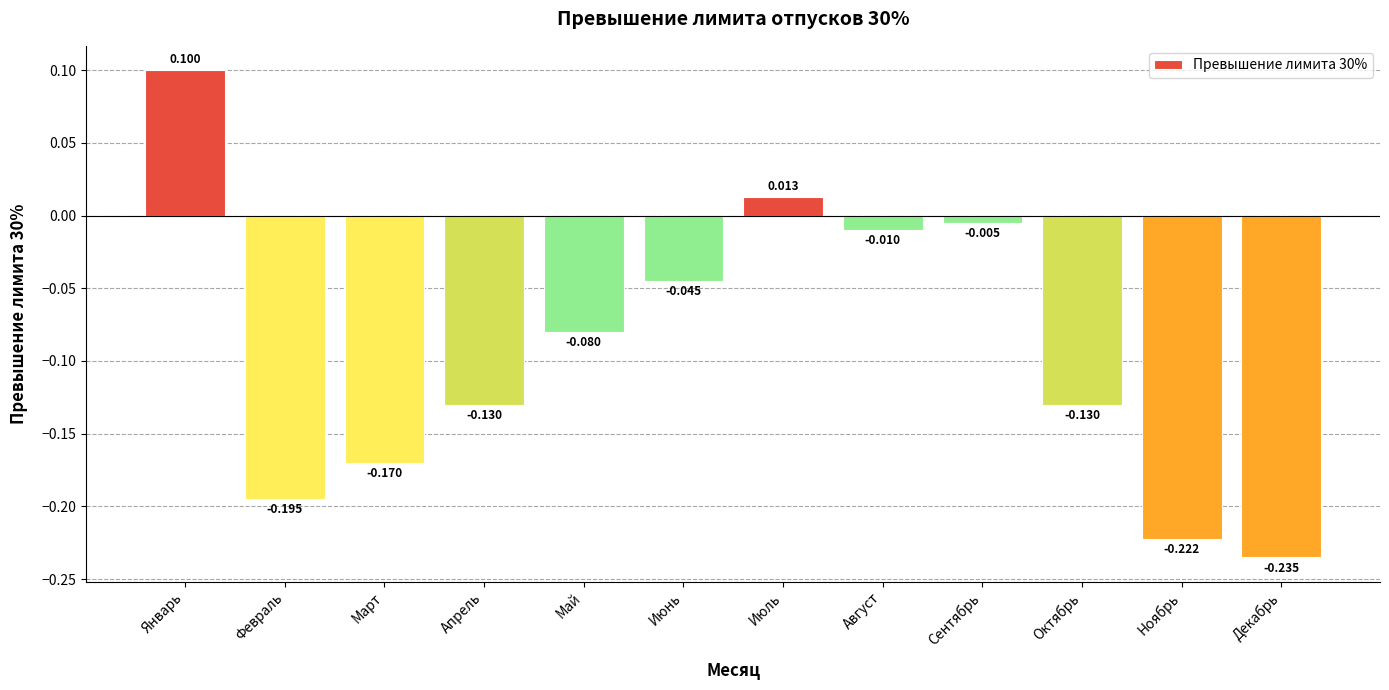

Which label corresponds to the largest value in the chart?

Январь